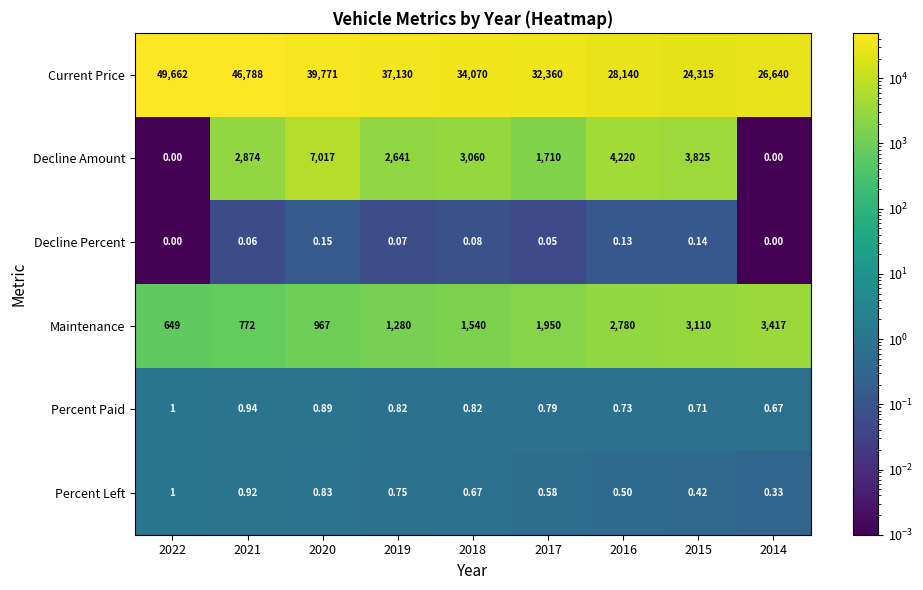

Is the value of Current Price at 2021 greater than the value of Percent Paid at 2015?

Yes